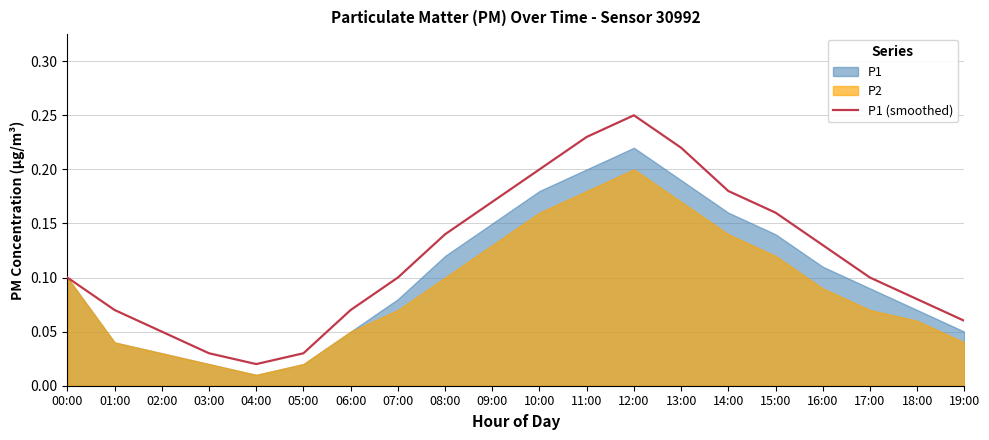

What is the value of the 9th point from the left?

0.1